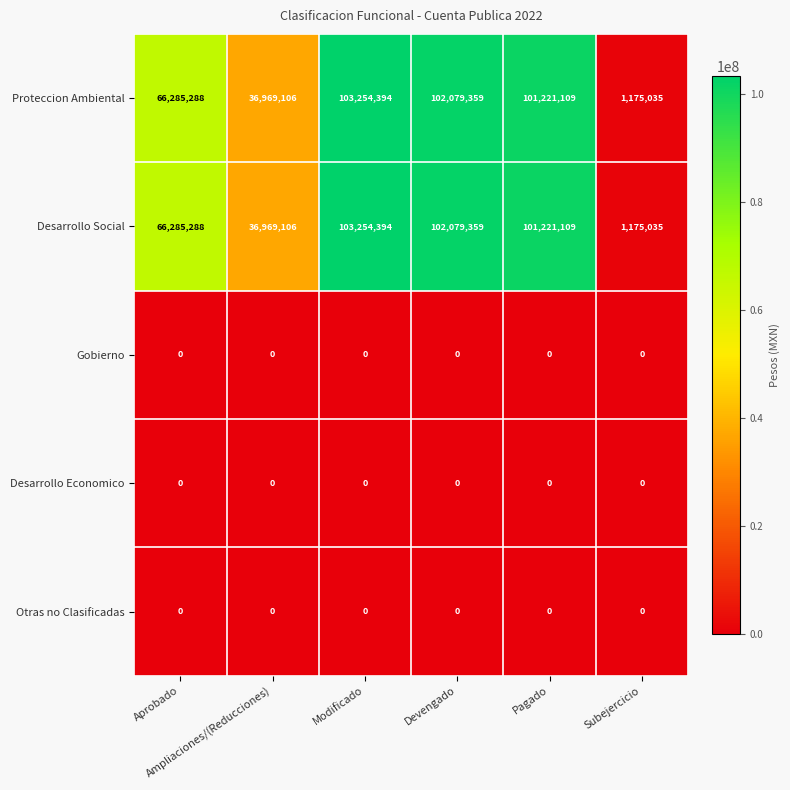

What is the maximum value shown in the chart?

103254394